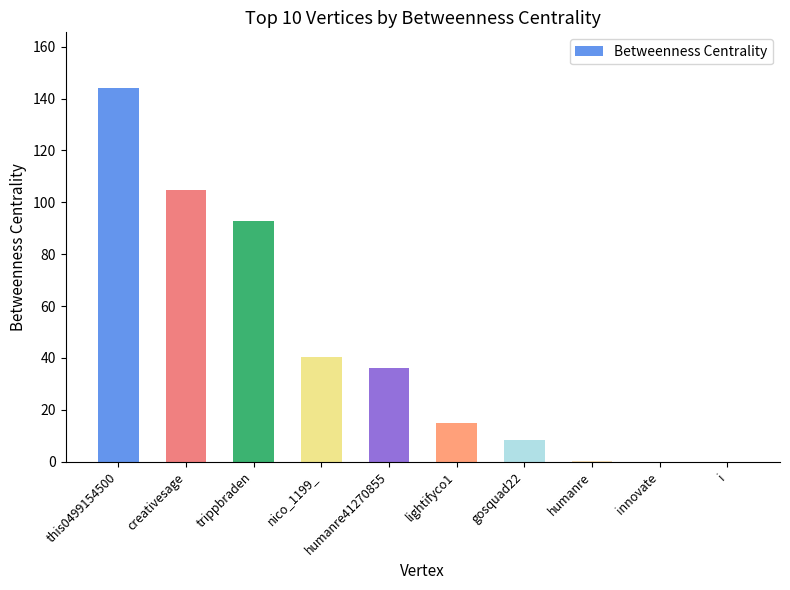

How many distinct data groups are displayed?

1